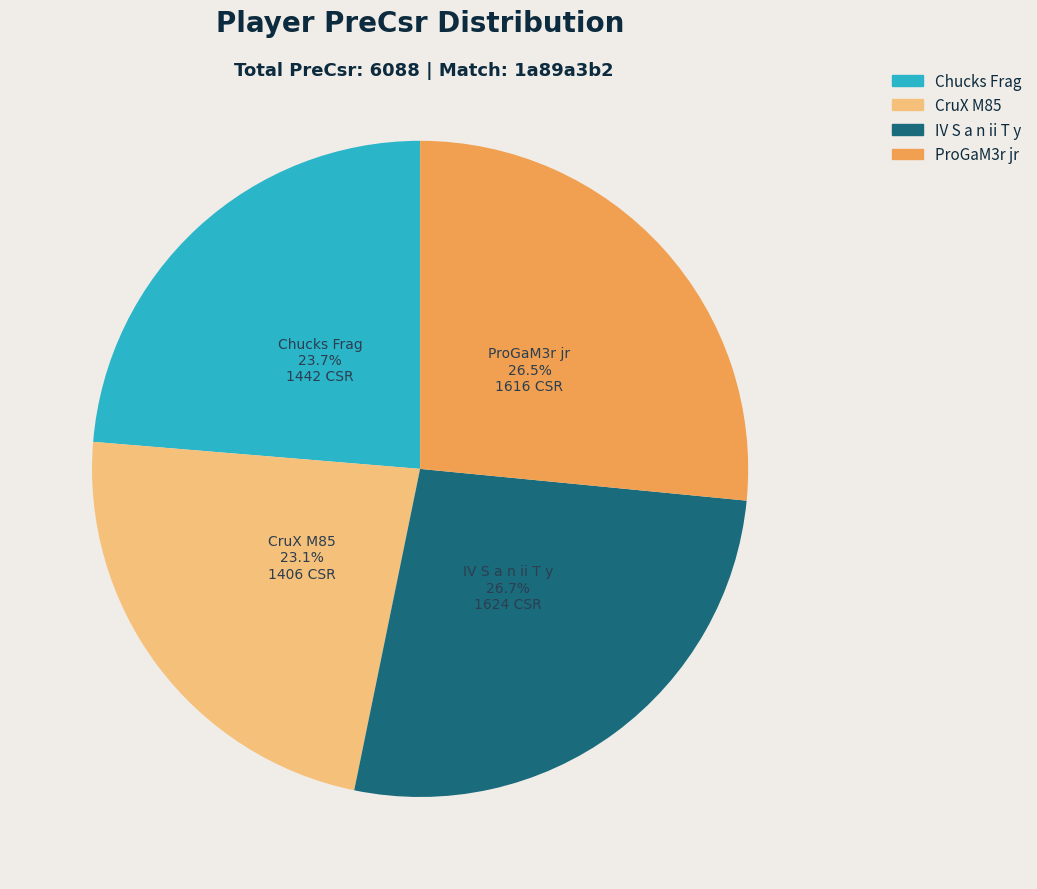

Between CruX M85 and Chucks Frag, which is larger?

Chucks Frag